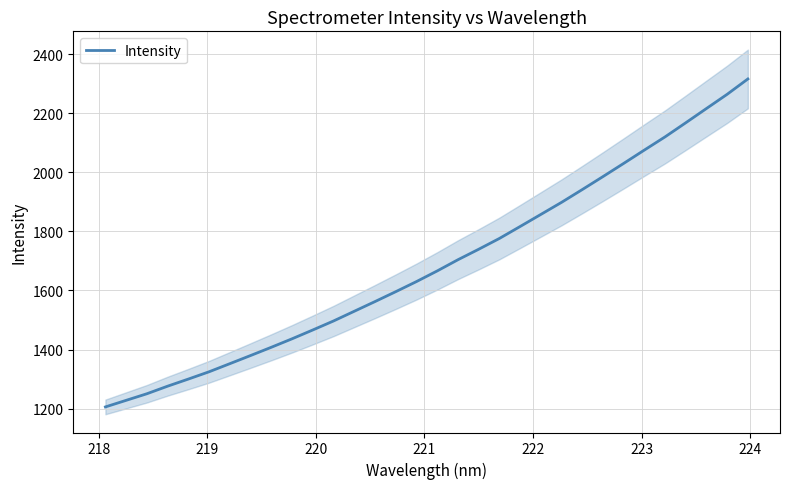

True or false: the data has more than 2 interior local peaks.

False